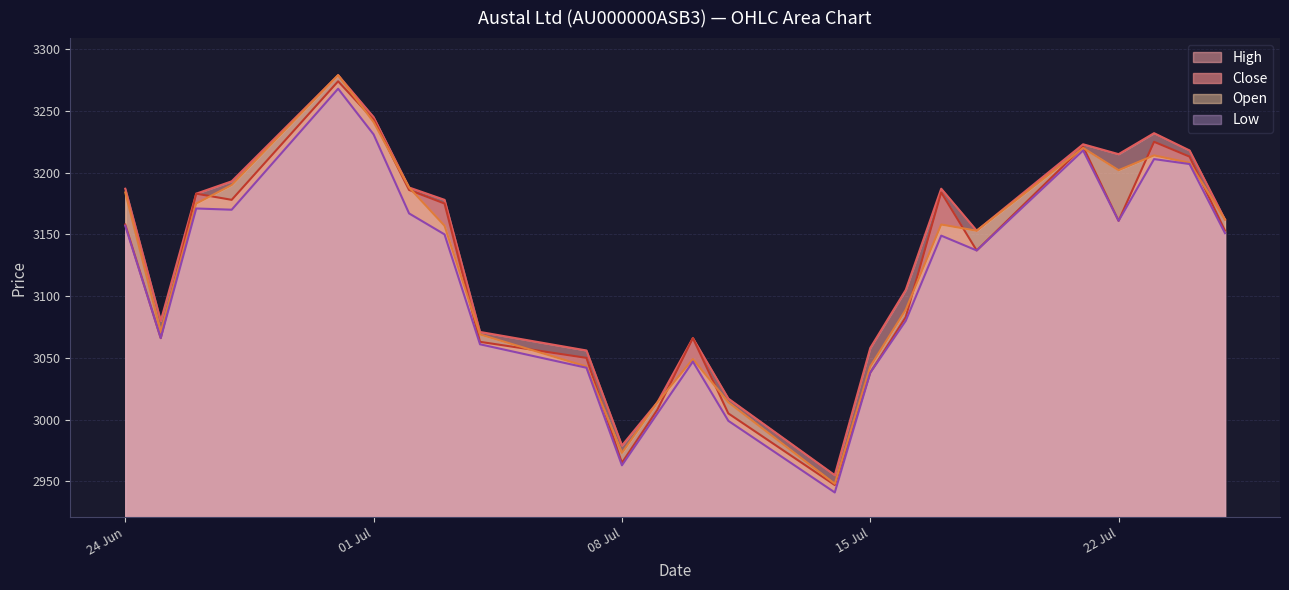

True or false: Open and High cross at least once.

False